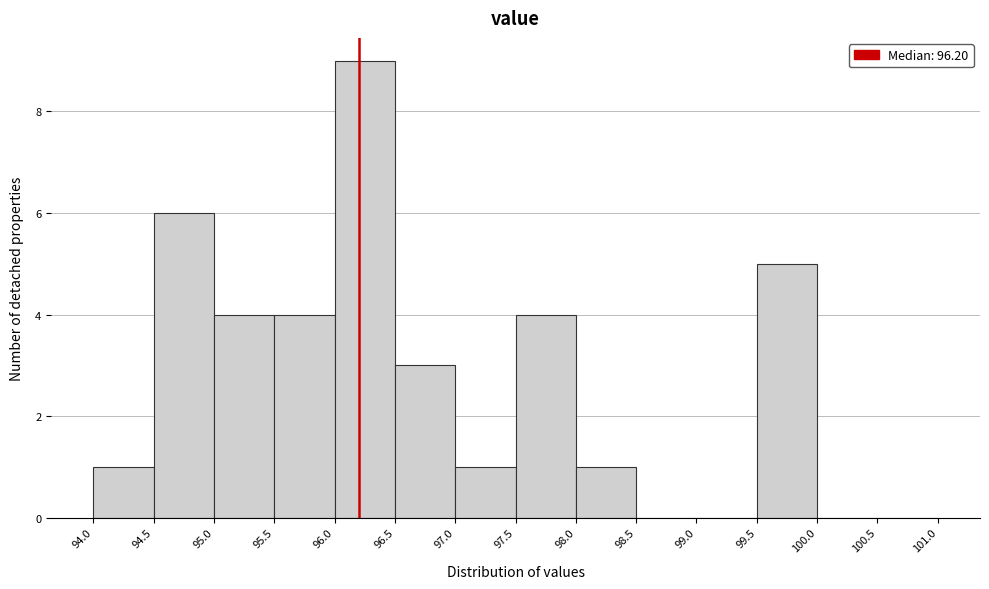

Reading left to right, transcribe this chart: for each bar, give the range it covers on the x-axis and its height. The values are not printed on the chart, so give them approximately, as read against the axis.

94.0 to 94.5: 1
94.5 to 95.0: 6
95.0 to 95.5: 4
95.5 to 96.0: 4
96.0 to 96.5: 9
96.5 to 97.0: 3
97.0 to 97.5: 1
97.5 to 98.0: 4
98.0 to 98.5: 1
98.5 to 99.0: 0
99.0 to 99.5: 0
99.5 to 100.0: 5
100.0 to 100.5: 0
100.5 to 101.0: 0